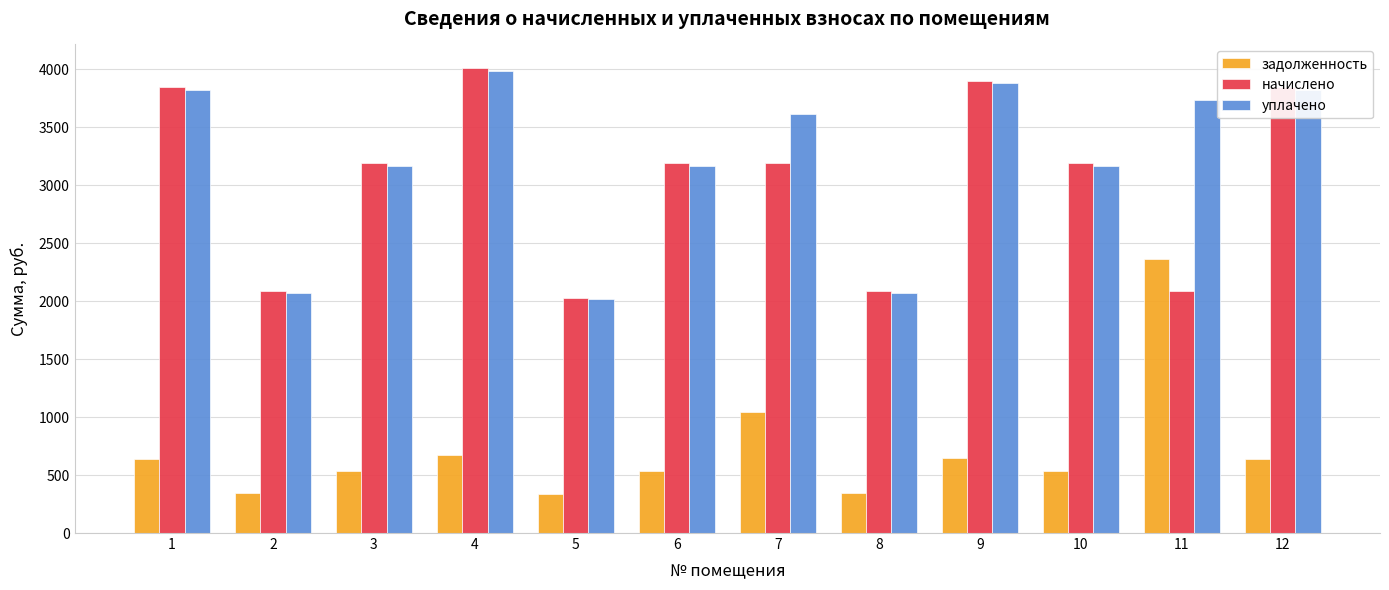

What is the greatest value displayed?

4013.7